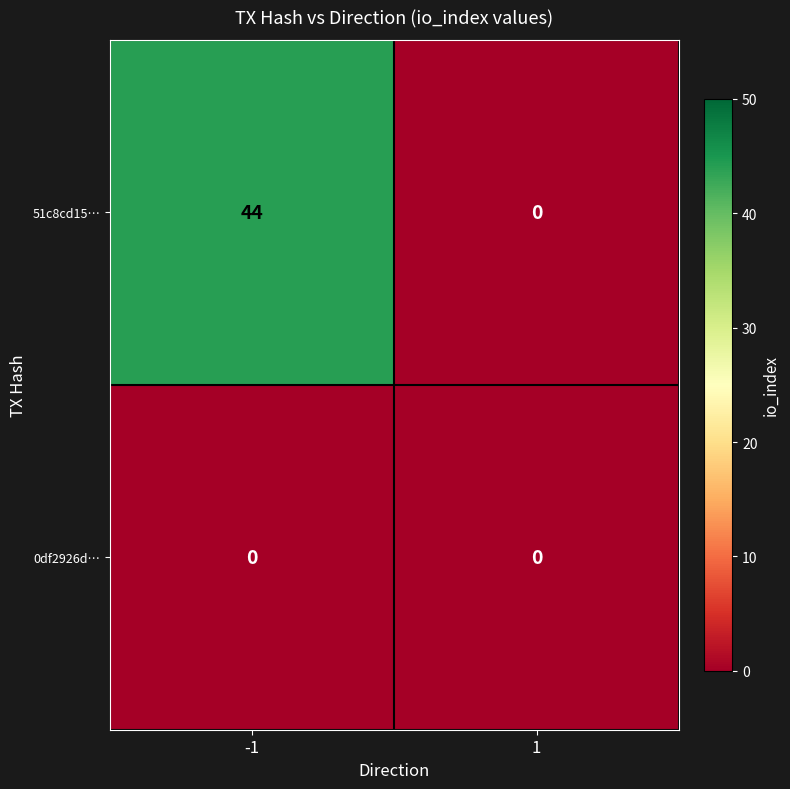

Which series changed the most between -1 and 1?

51c8cd15…